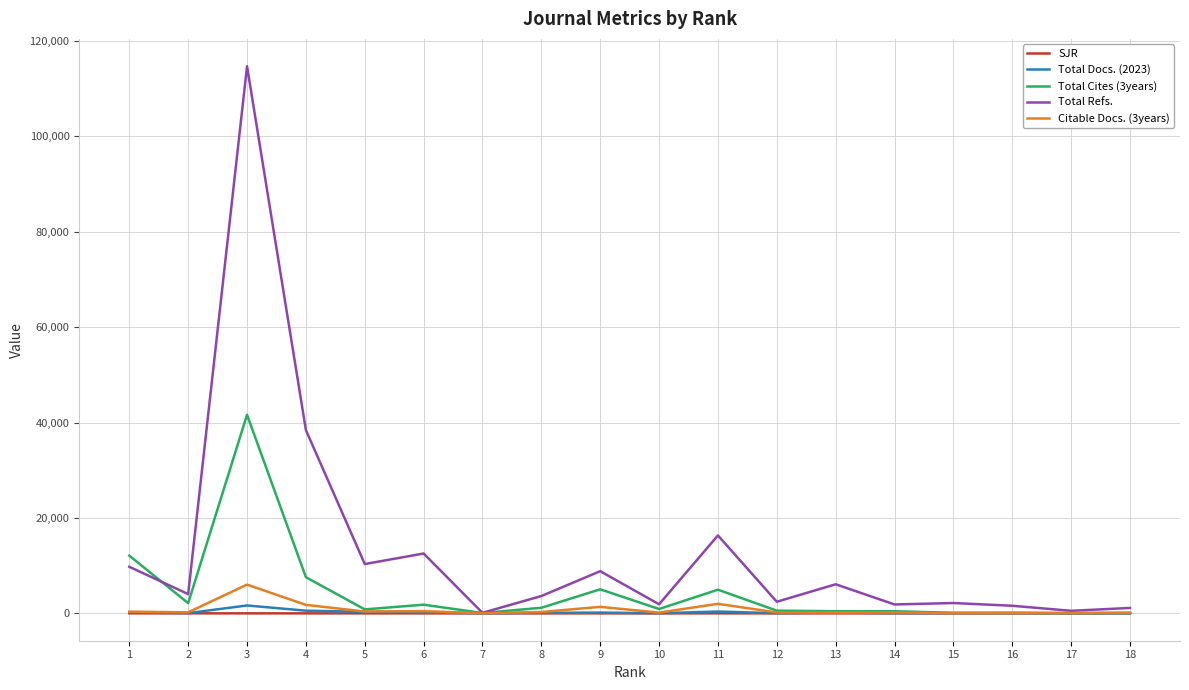

Which category has the highest value in the Total Cites (3years) series?

3